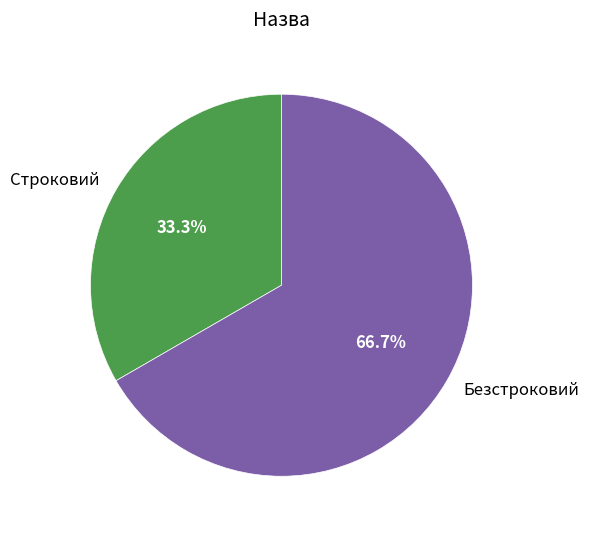

Which category has the smallest portion of the pie?

Строковий